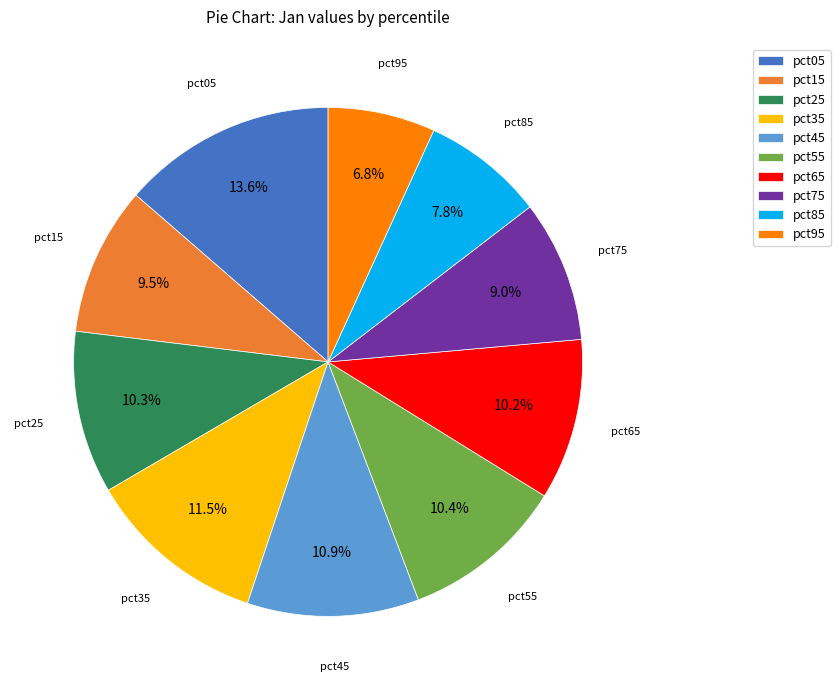

Does pct95 account for over 50% of the chart?

No